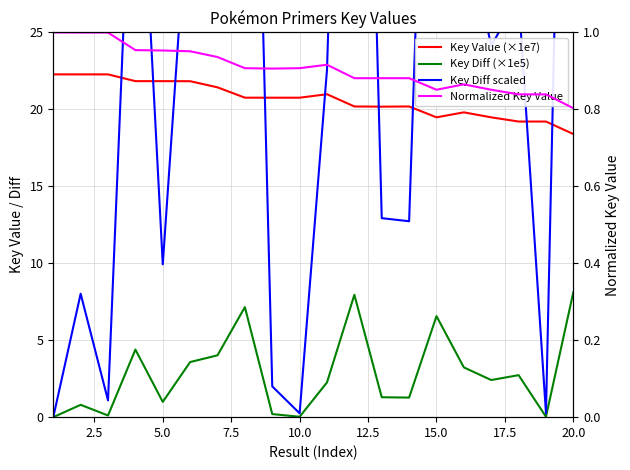

What is the maximum value shown in the chart?

81.2